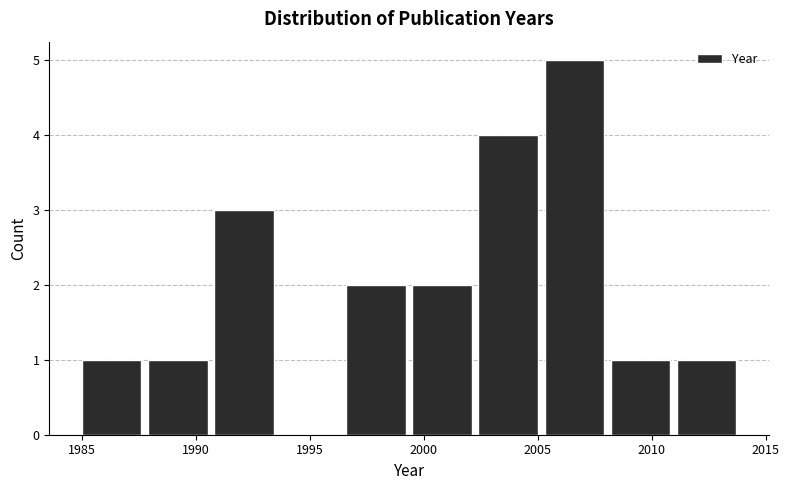

Reading left to right, transcribe this chart: for each bar, give the range it covers on the x-axis and its height. Neither the bar edges nor the heights are printed on the chart, so give them approximately, as read against the axes.

1985.0 to 1987.9: 1
1987.9 to 1990.8: 1
1990.8 to 1993.7: 3
1993.7 to 1996.6: 0
1996.6 to 1999.5: 2
1999.5 to 2002.4: 2
2002.4 to 2005.3: 4
2005.3 to 2008.2: 5
2008.2 to 2011.1: 1
2011.1 to 2014.0: 1